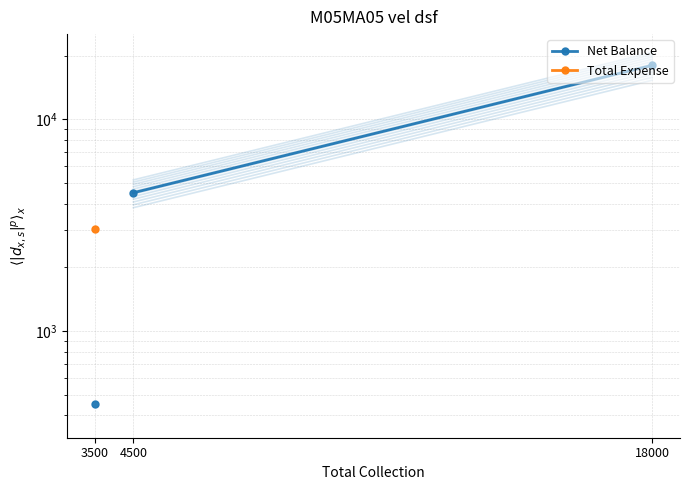

Rank the series by their average value, from highest to lowest.

Net Balance, Total Expense